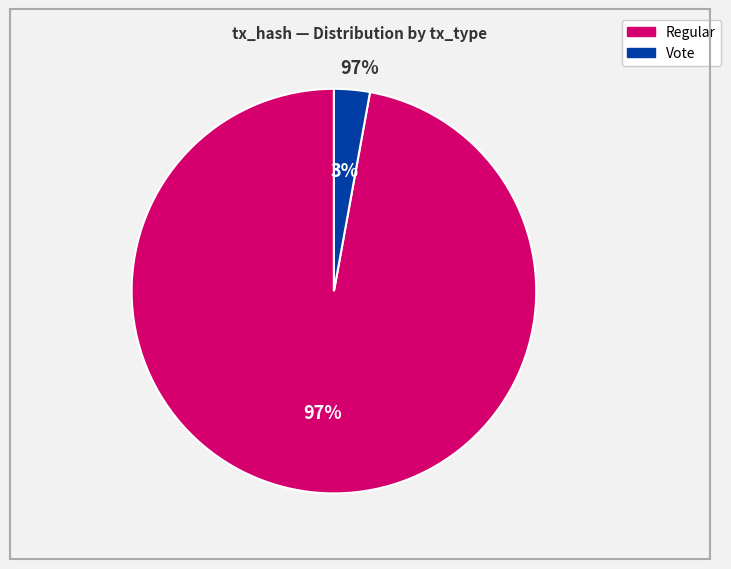

Does any single category account for the majority?

Yes